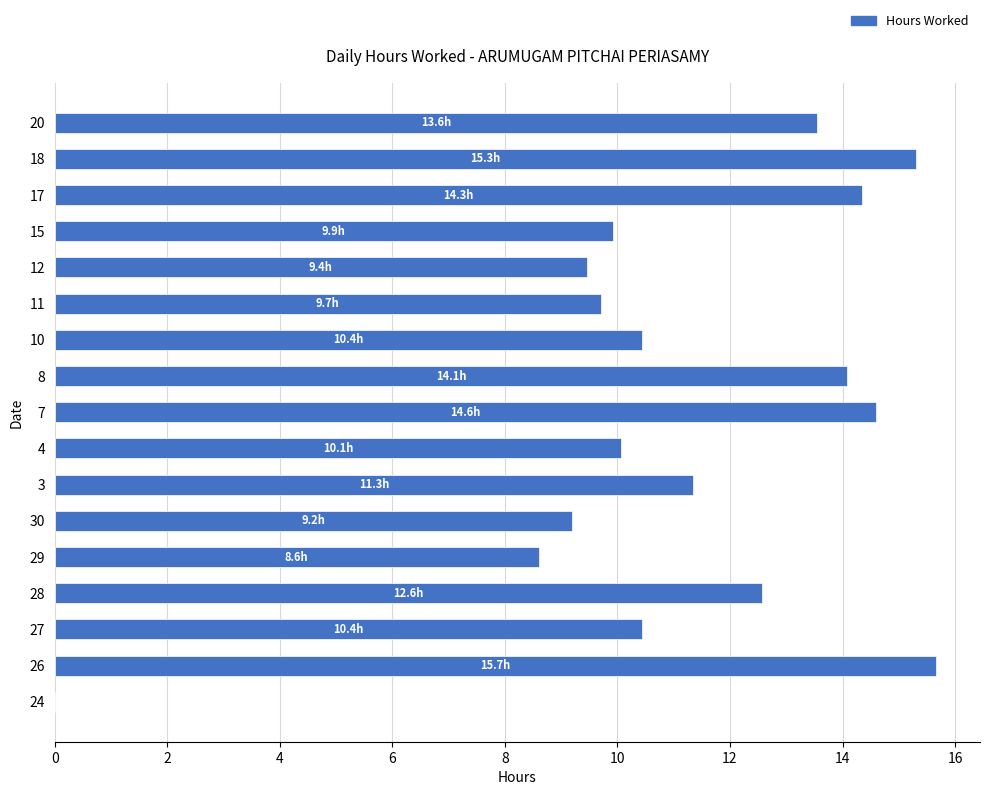

True or false: the data shows 4.6 at 7.

False